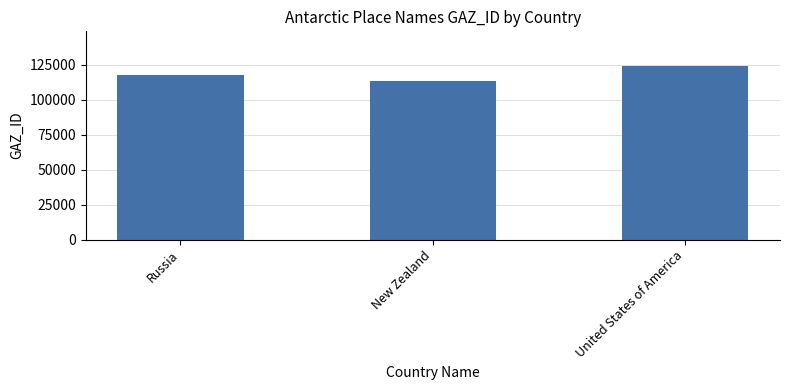

Does the chart contain any negative values?

No